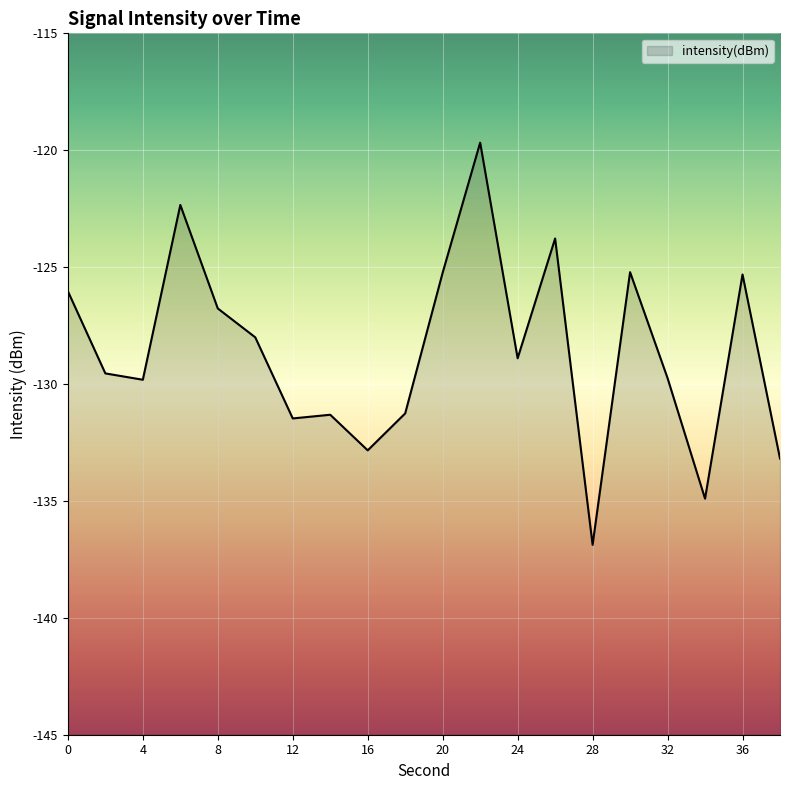

The value at 18 is -230.1. True or false?

False